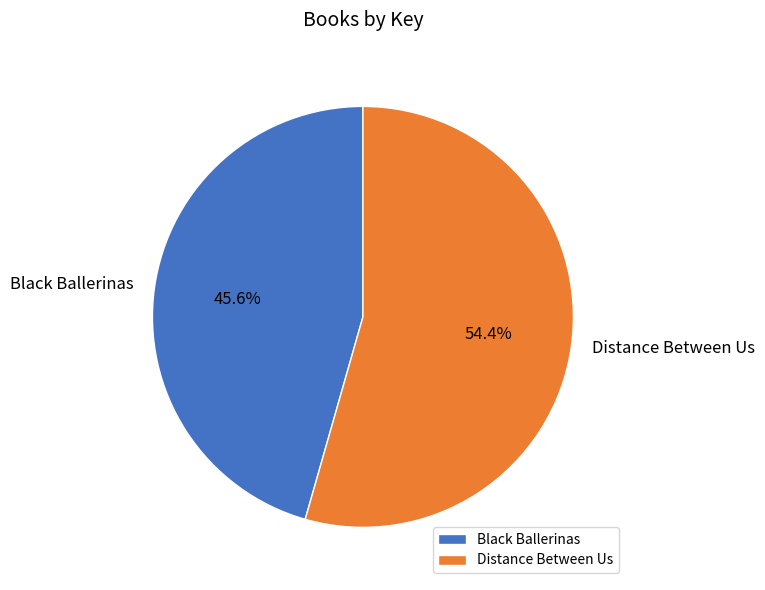

To the nearest percent, what is the average slice percentage?

50%